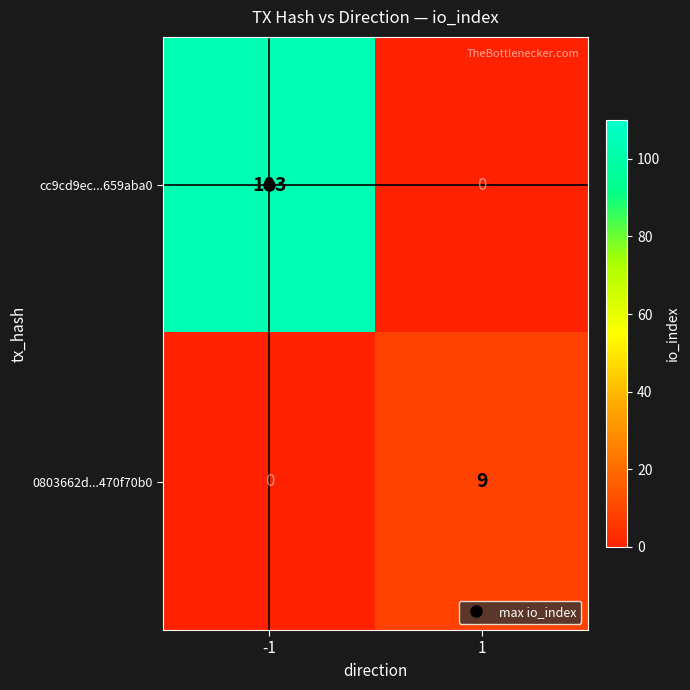

Is it true that 0803662d...470f70b0 equals -4 at -1?

False